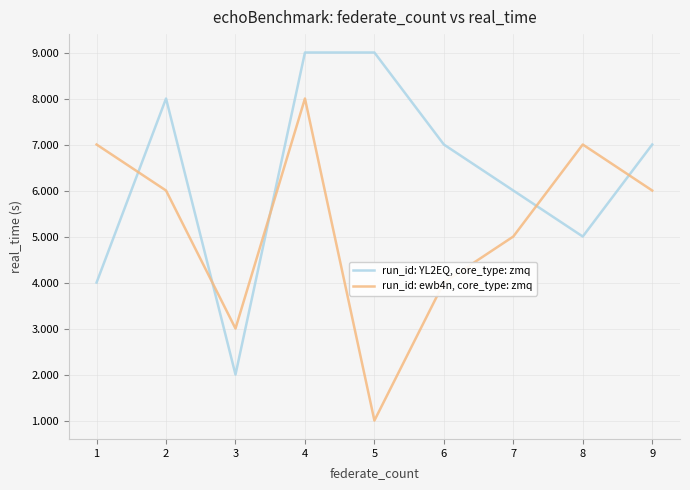

What are all the series names shown in the legend?

run_id: YL2EQ, core_type: zmq, run_id: ewb4n, core_type: zmq